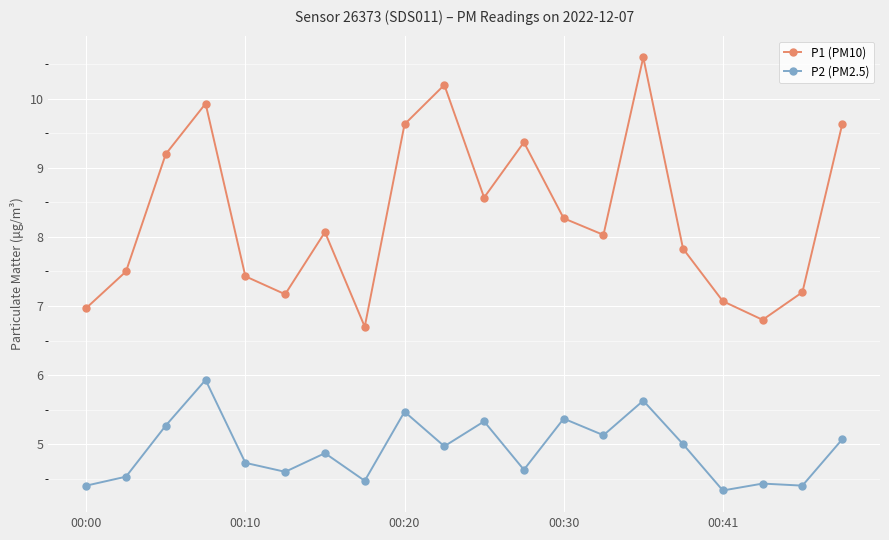

What is the value of the P2 (PM2.5) point at the 8th from the left?

4.5